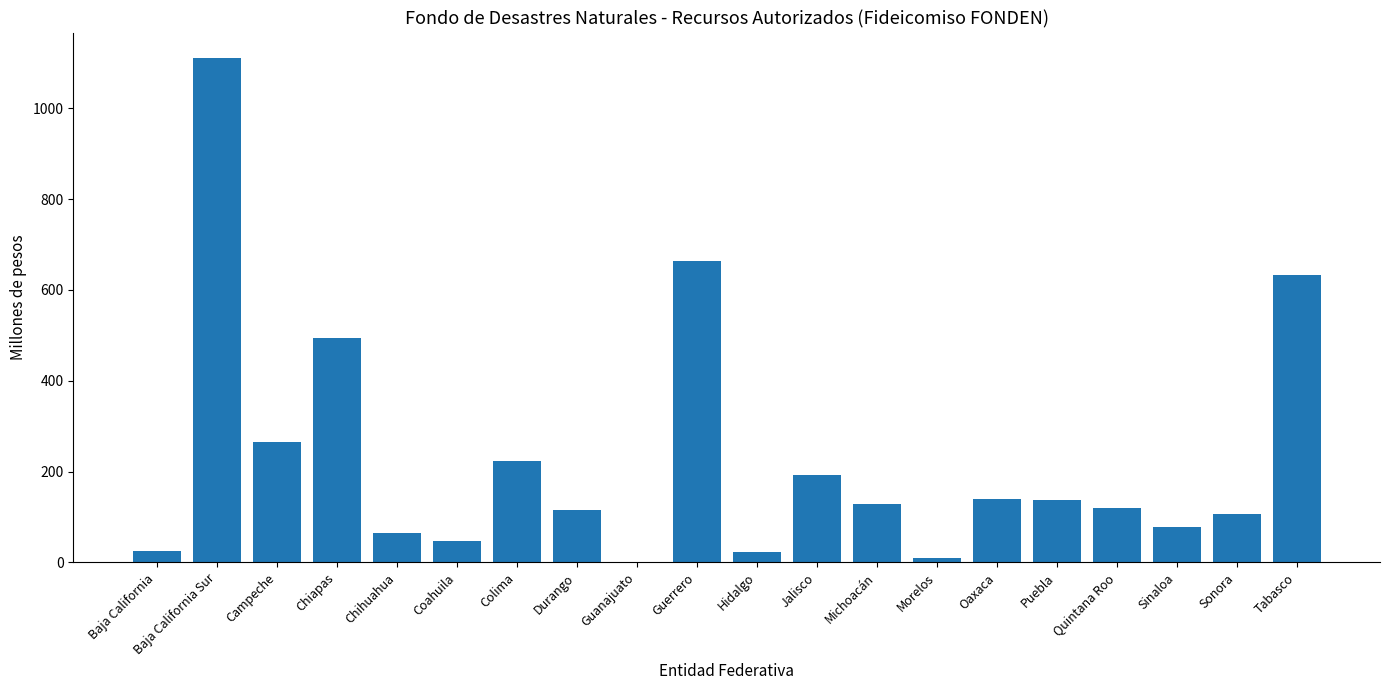

What is the approximate value at Baja California Sur?

1110.9